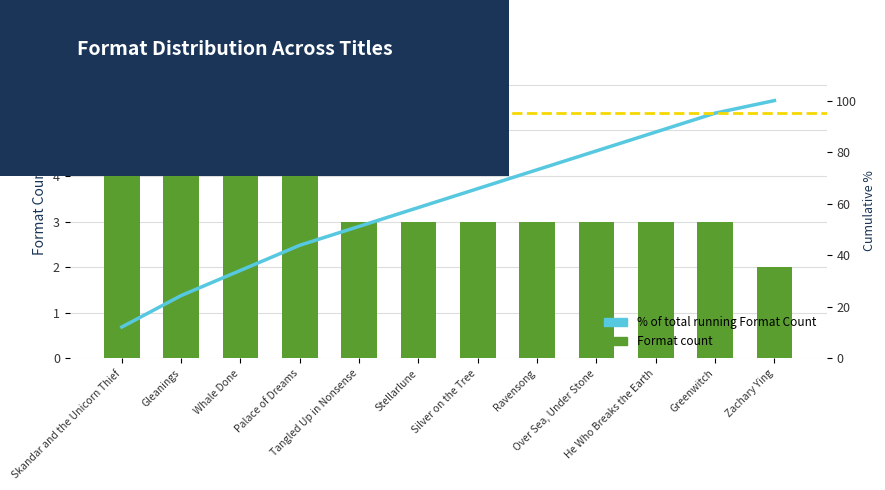

What is the sum of all Format count values?

41.0